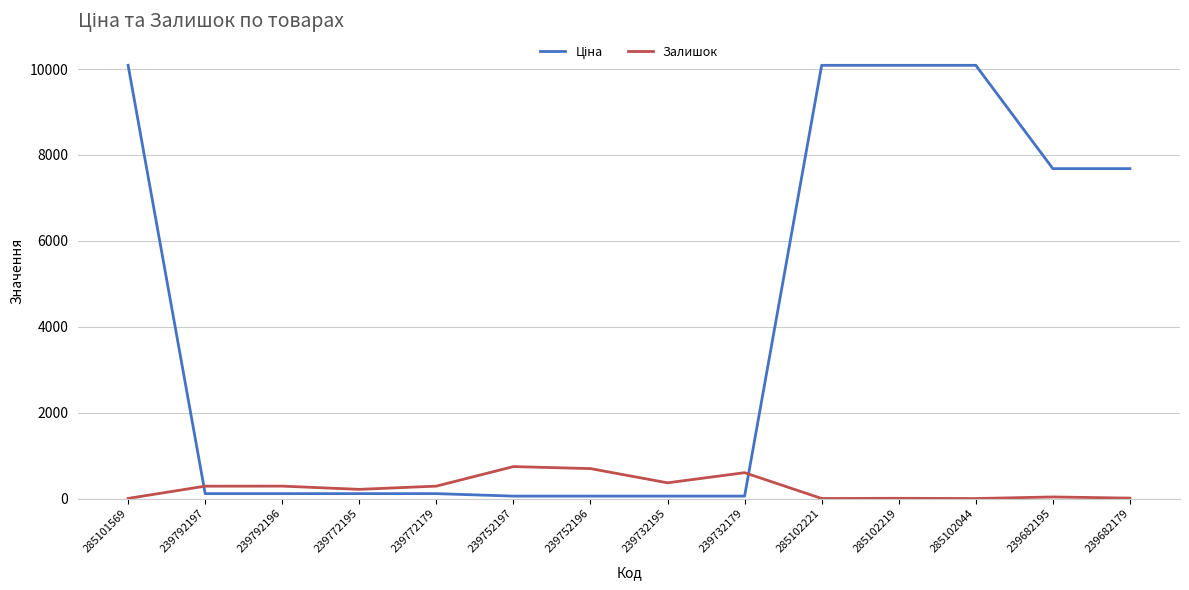

Is it true that Залишок equals 7.0 at 285102219?

True